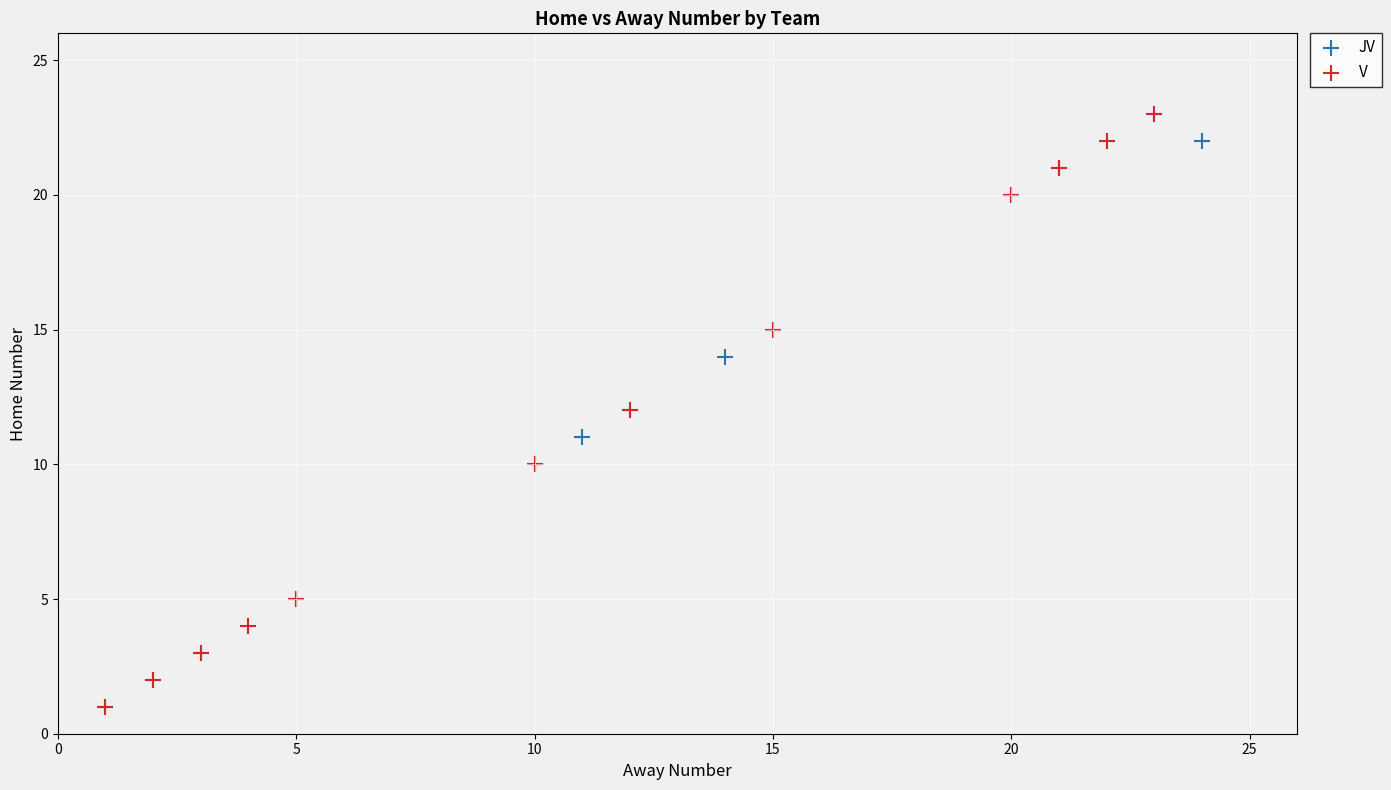

What are all the series names shown in the legend?

JV, V